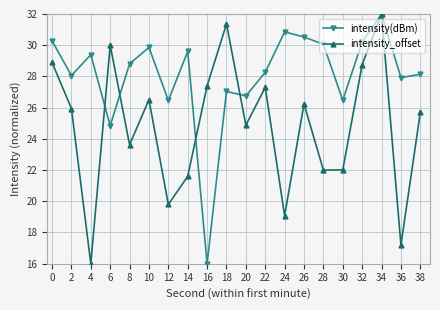

Does the chart display data point markers on the line(s)?

Yes